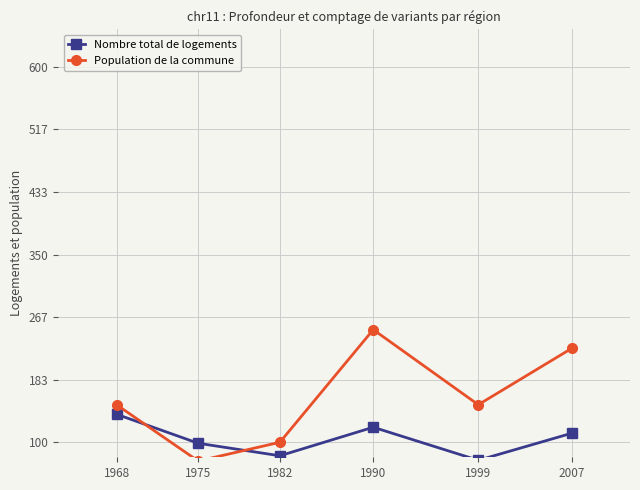

How many distinct data groups are displayed?

2